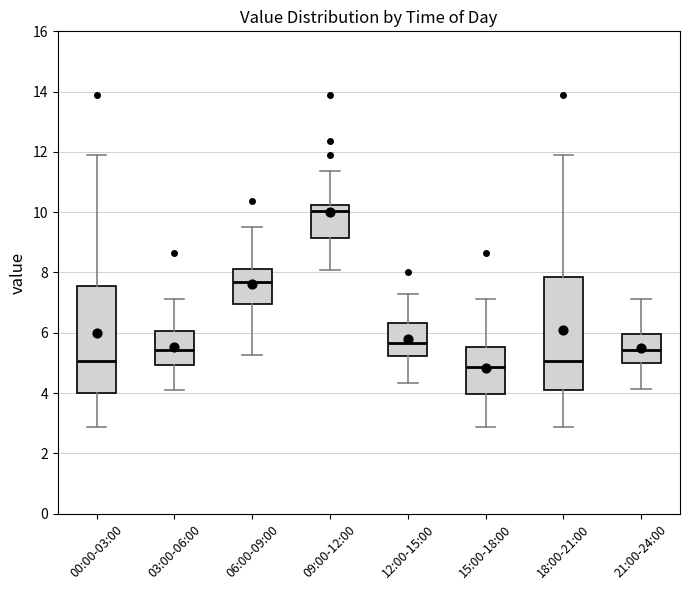

Which box has the lowest median line?

15:00-18:00